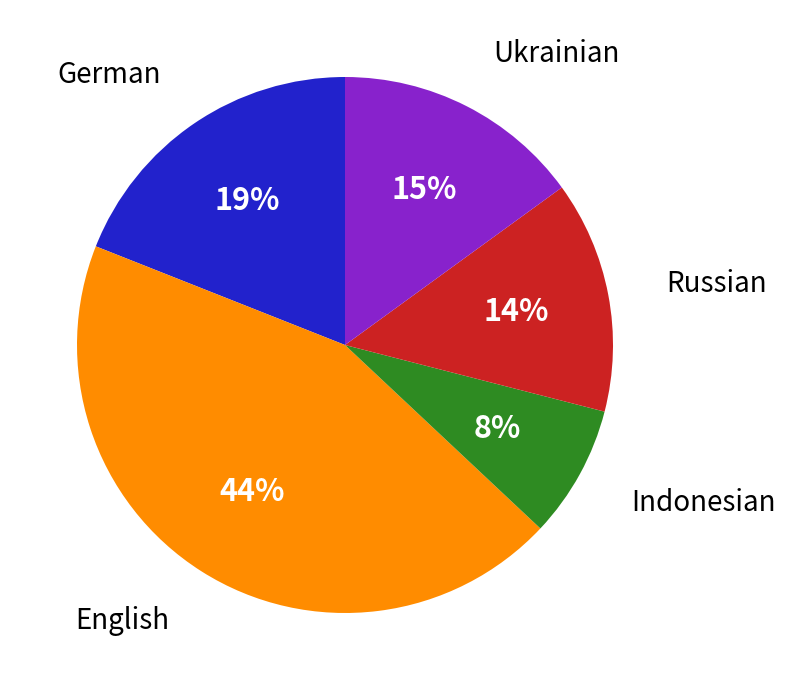

To the nearest percent, what is the difference between the Indonesian and Russian slice percentages?

6%